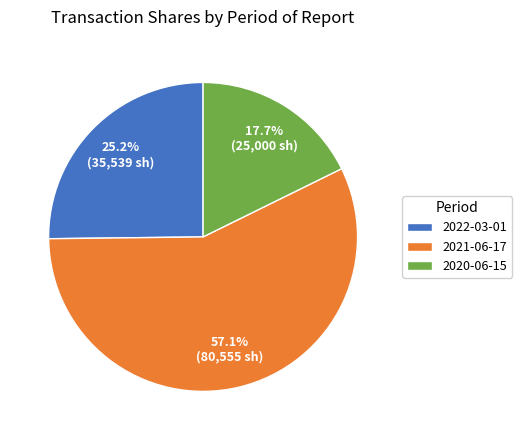

To the nearest percent, what is the combined percentage of 2022-03-01 and 2020-06-15?

43%